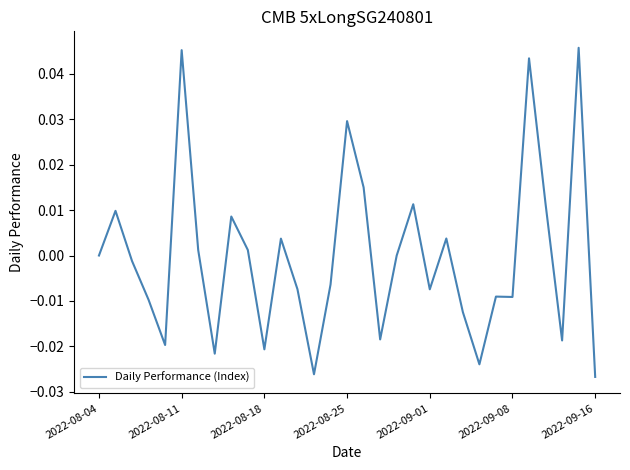

Is this an area chart (filled region under the line)?

No